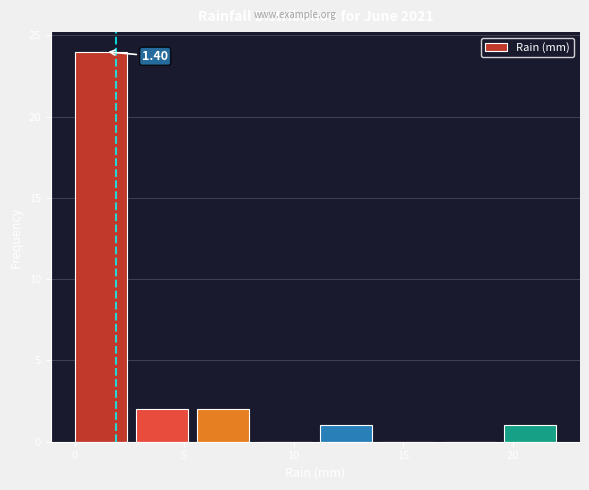

Which range on the x-axis has the tallest bar?

0.0 to 2.8